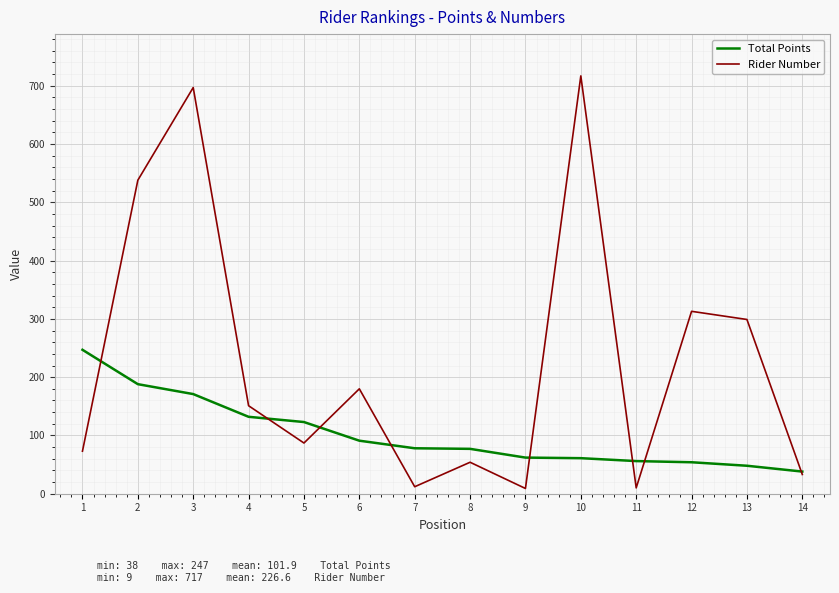

Is the value of Rider Number at 14 greater than the value of Total Points at 6?

No